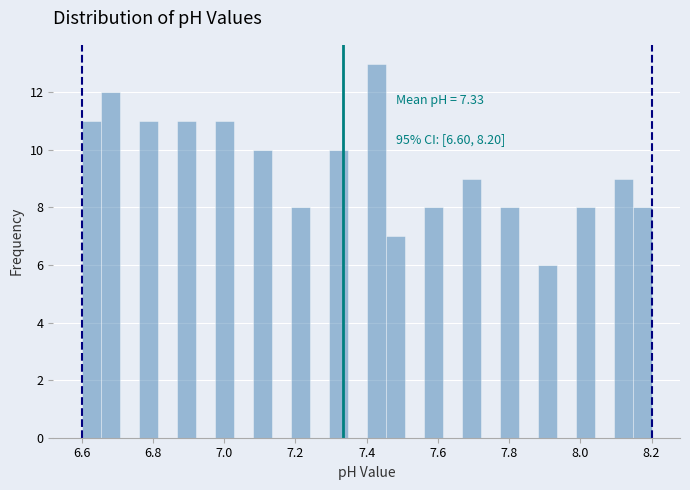

Read against the x-axis, roughly where is the centre of the tallest bar?

7.42